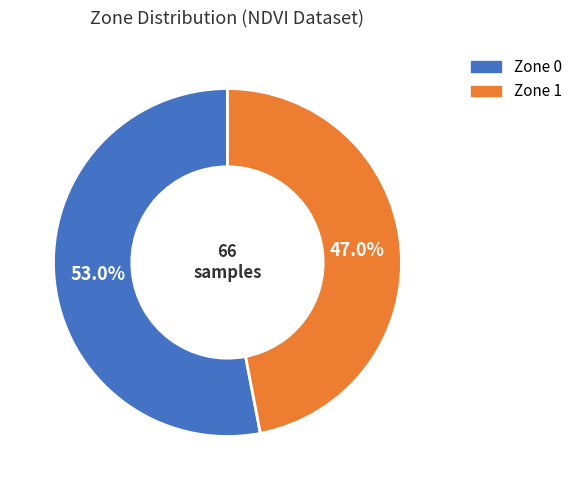

Which slice is the largest?

Zone 0